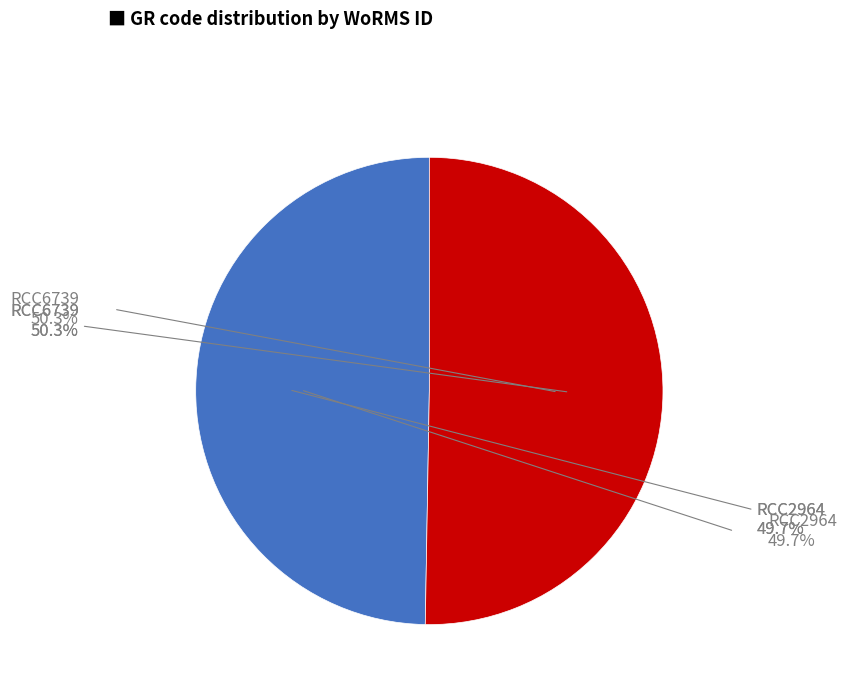

Which category has the smallest portion of the pie?

RCC2964